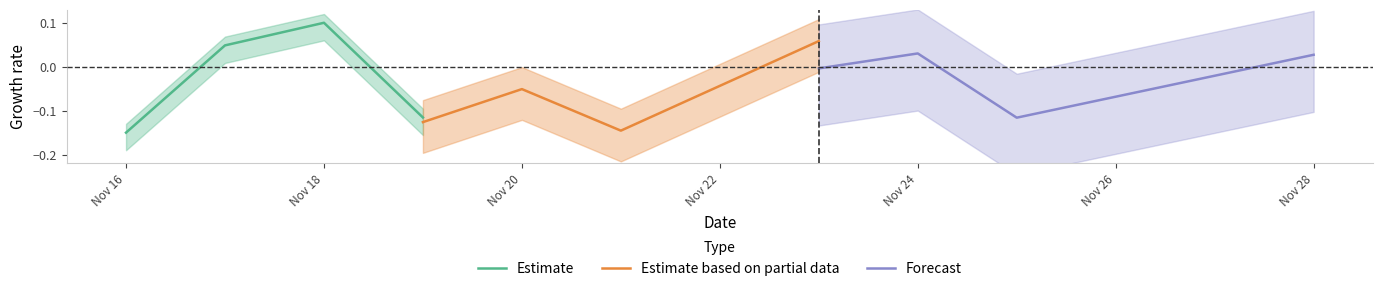

True or false: Estimate based on partial data has more than 2 points higher than both neighbors.

False